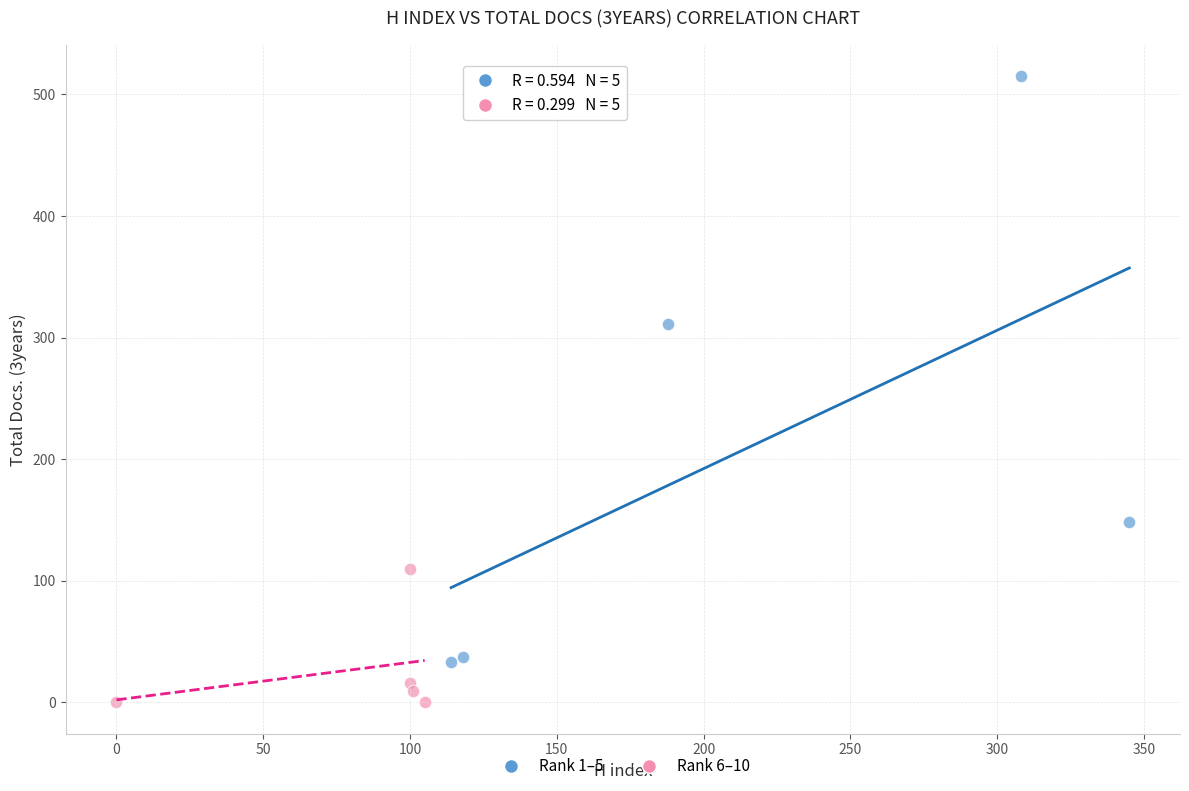

Which series contains the lowest Y value?

Rank 6–10